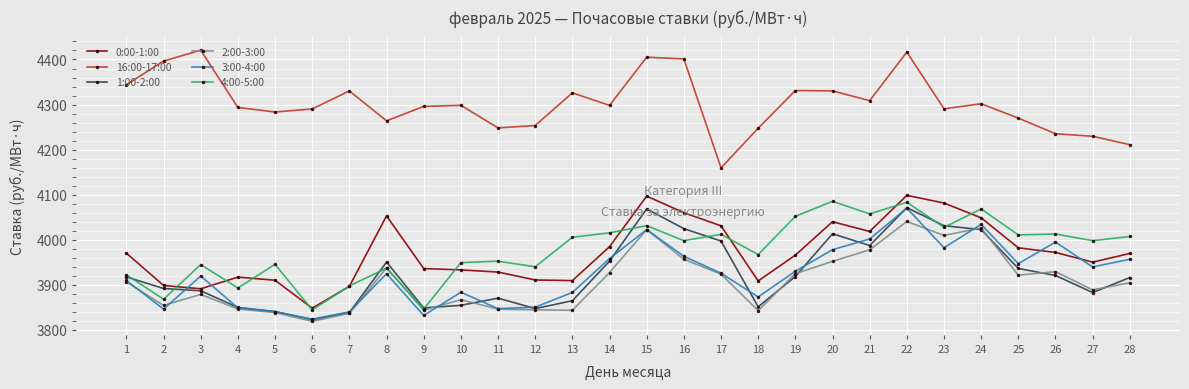

Which series changed the most between 11 and 27?

3:00-4:00